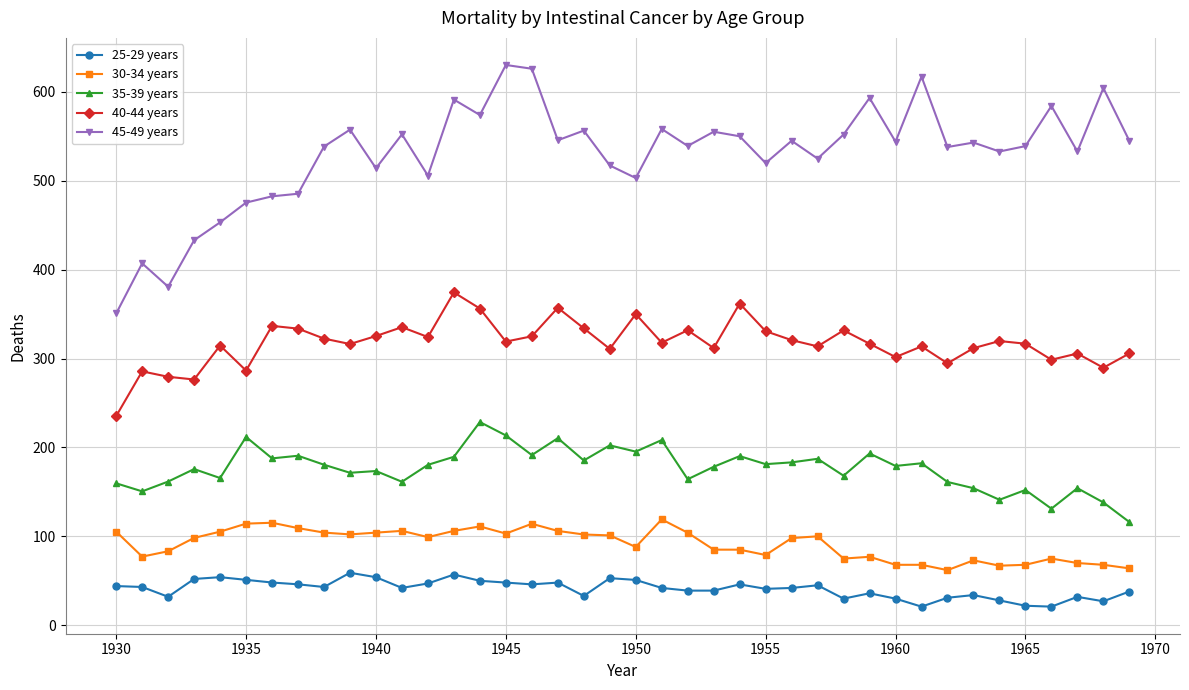

What is the difference between the maximum and minimum values in the 40-44 years series?

139.1